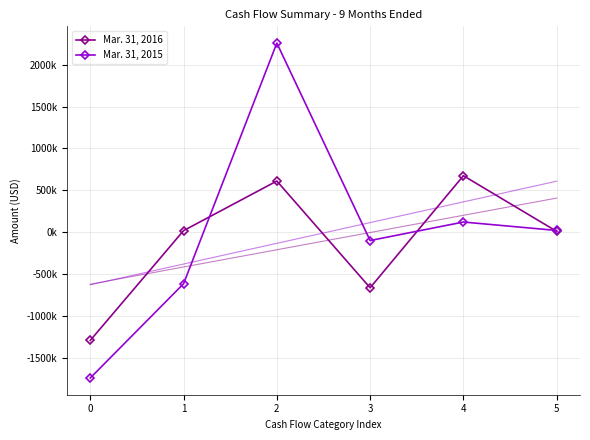

Between 5 and 2, which is larger?

2